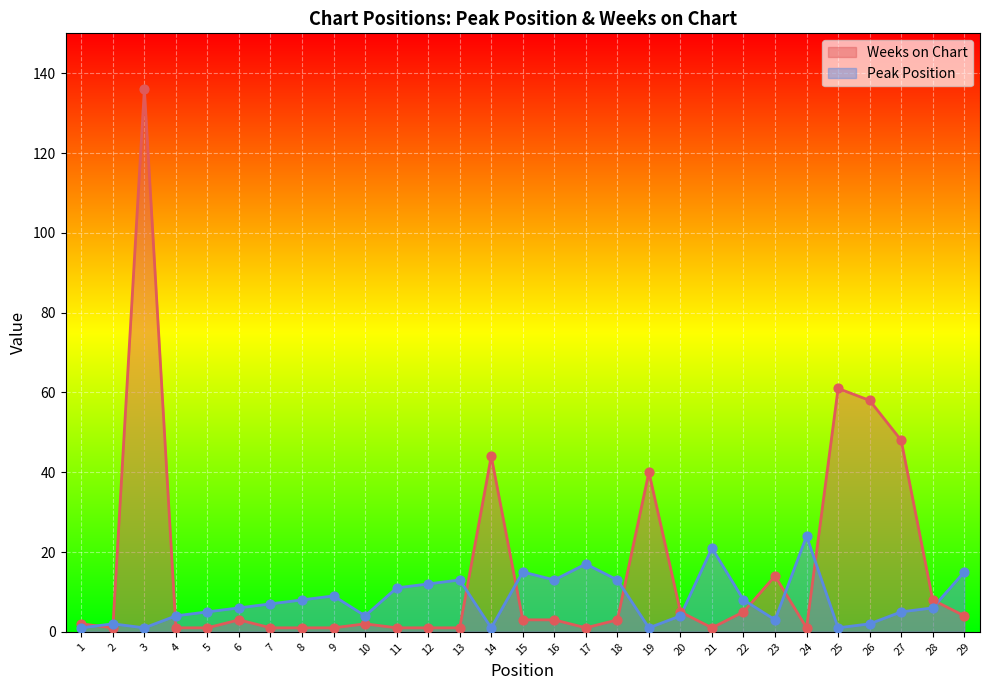

At how many categories does at least one series exceed 7?

21